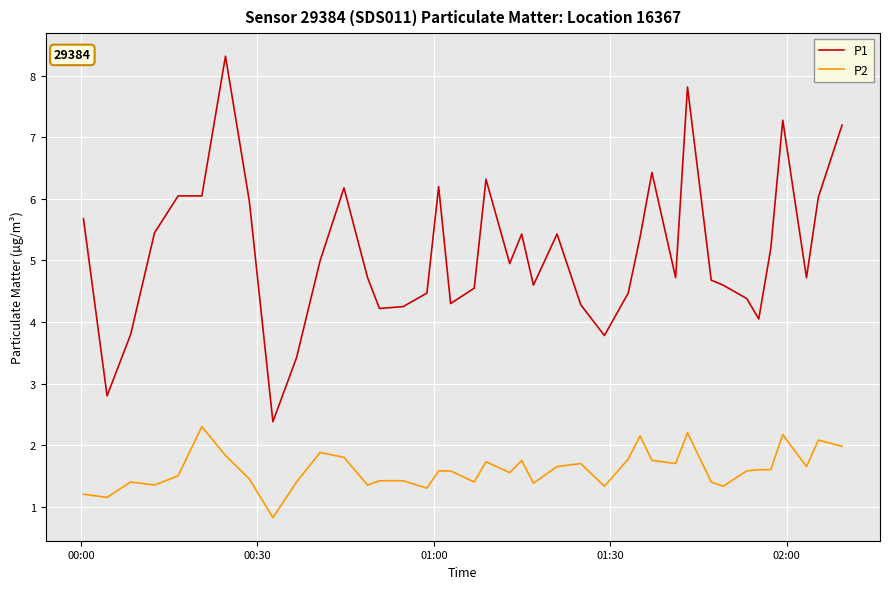

True or false: P2 and P1 cross at least once.

False